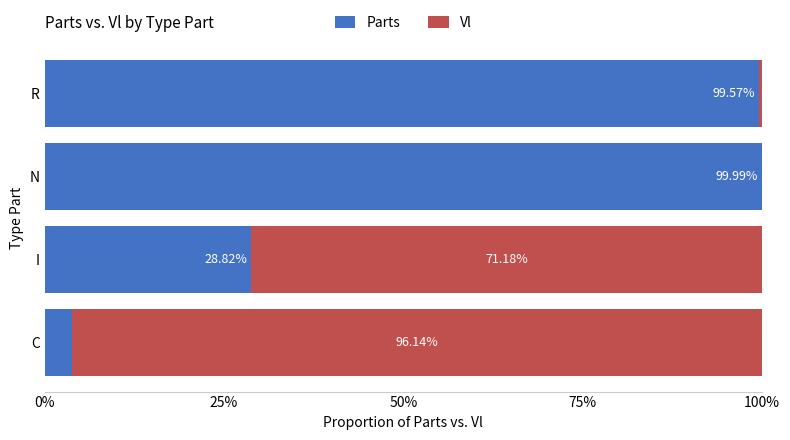

Which category has the highest value in the Parts series?

N